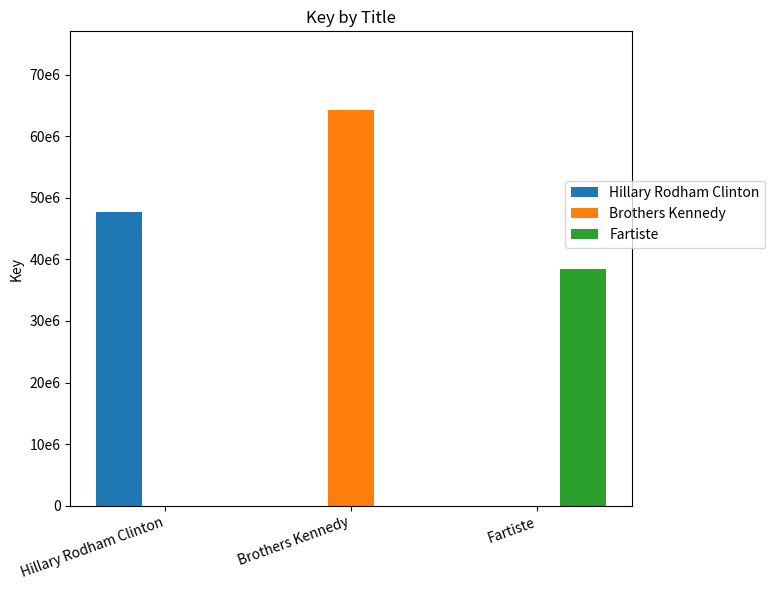

True or false: Hillary Rodham Clinton has a value of 0 at Fartiste.

True